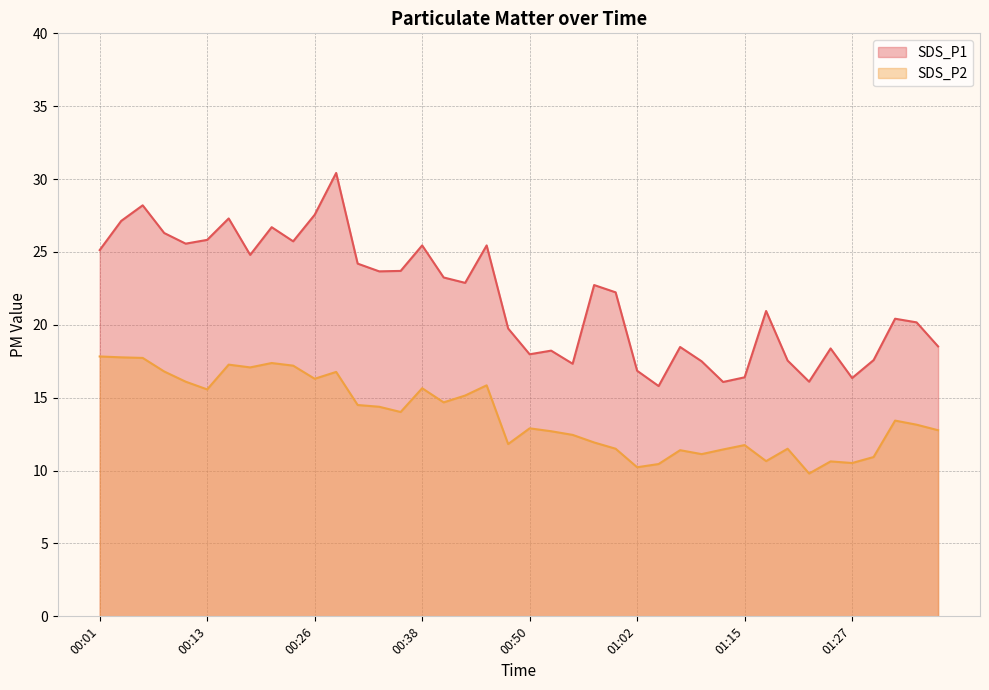

True or false: SDS_P2 and SDS_P1 intersect in this chart.

False